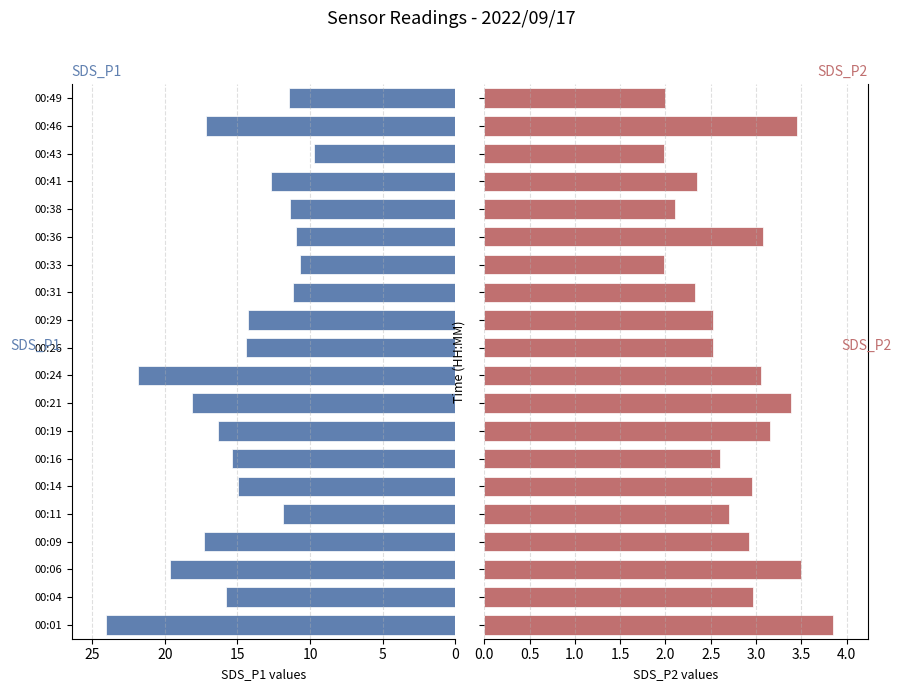

What is the value of the SDS_P2 bar at the 14th from the left?

2.0